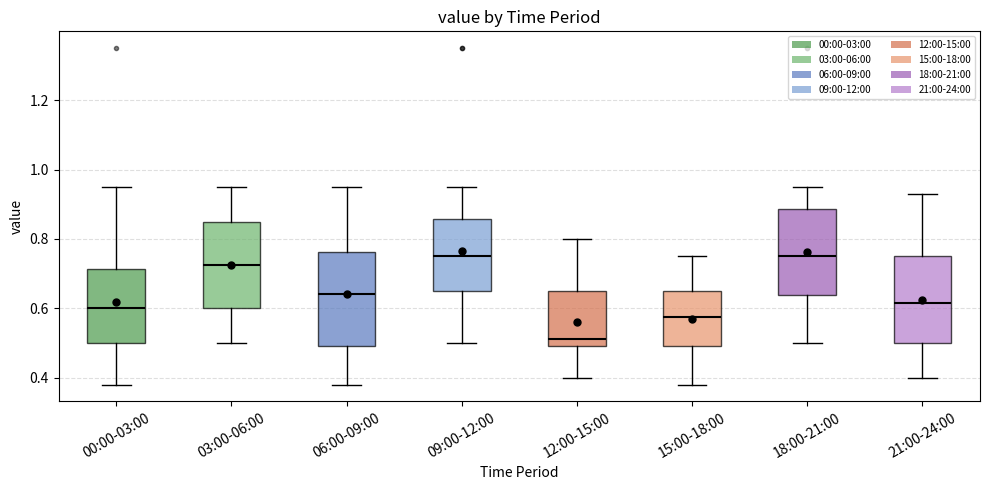

Reading left to right, transcribe this box plot: for each box, give where its median line is, the range the box spans, and where its two whiskers end, as read against the y-axis. The values are not printed on the chart, so give them approximately, as read against the axis.

00:00-03:00: median 0.60, box 0.50 to 0.72, whiskers 0.38 to 0.96
03:00-06:00: median 0.72, box 0.60 to 0.86, whiskers 0.50 to 0.96
06:00-09:00: median 0.64, box 0.50 to 0.76, whiskers 0.38 to 0.96
09:00-12:00: median 0.76, box 0.66 to 0.86, whiskers 0.50 to 0.96
12:00-15:00: median 0.52, box 0.50 to 0.66, whiskers 0.40 to 0.80
15:00-18:00: median 0.58, box 0.50 to 0.66, whiskers 0.38 to 0.76
18:00-21:00: median 0.76, box 0.64 to 0.88, whiskers 0.50 to 0.96
21:00-24:00: median 0.62, box 0.50 to 0.76, whiskers 0.40 to 0.94